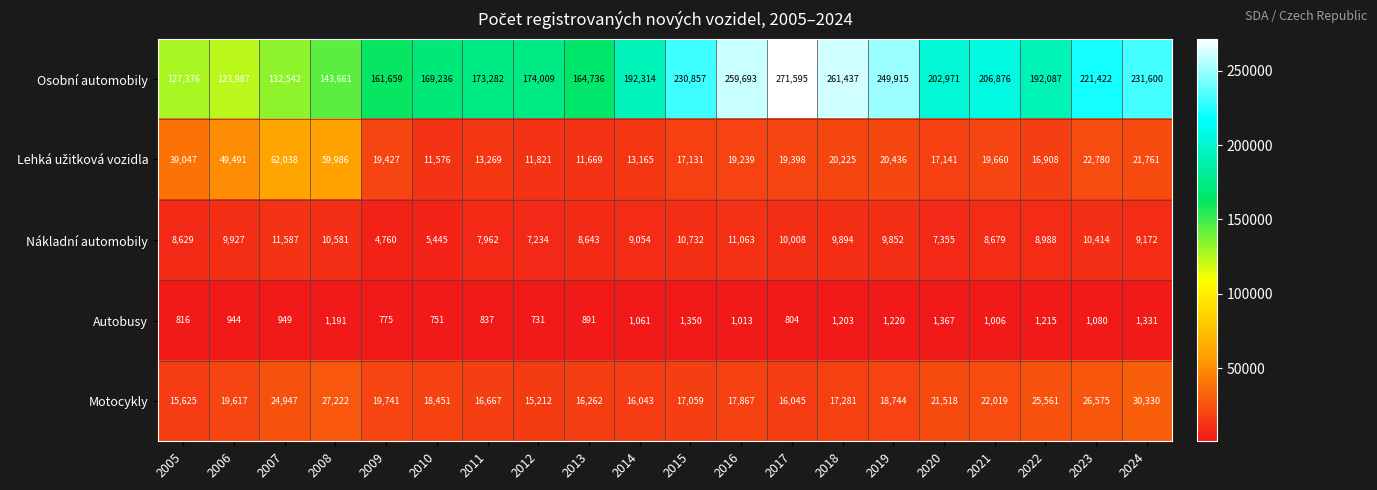

Between 2011 and 2014, which series saw the biggest shift?

Osobní automobily